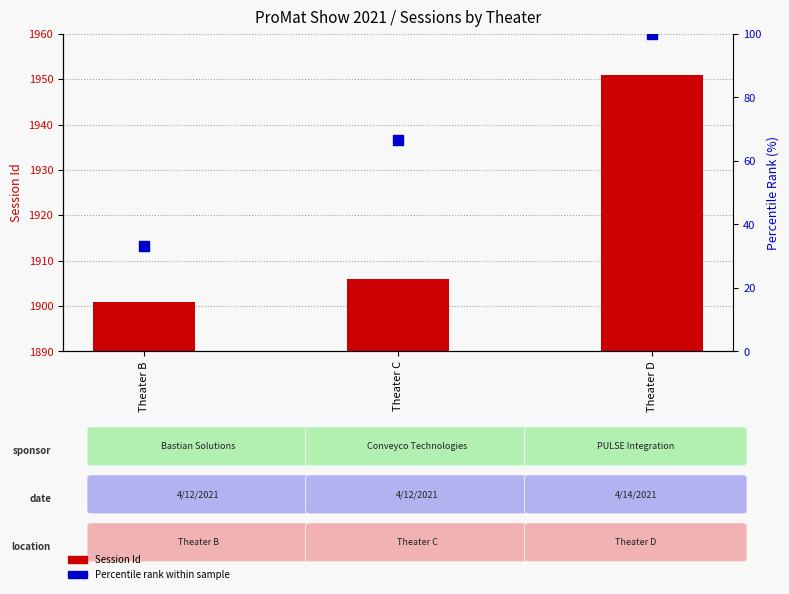

Which series reaches the minimum Y coordinate?

Percentile rank within sample